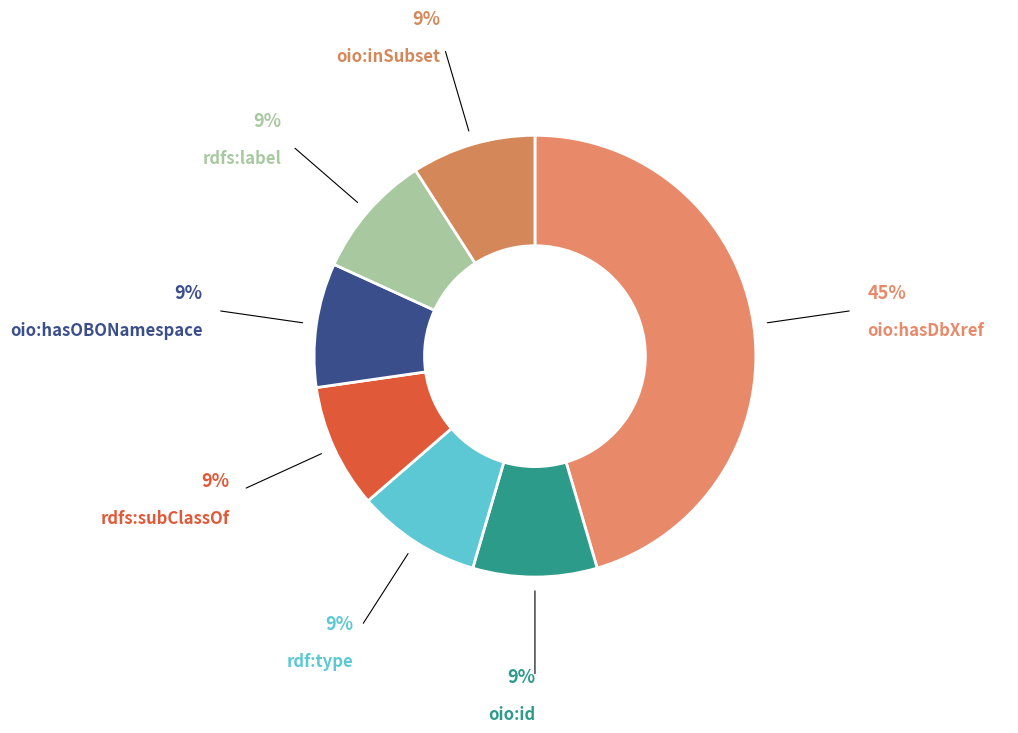

The rdf:type slice represents 1% of the pie. True or false?

False